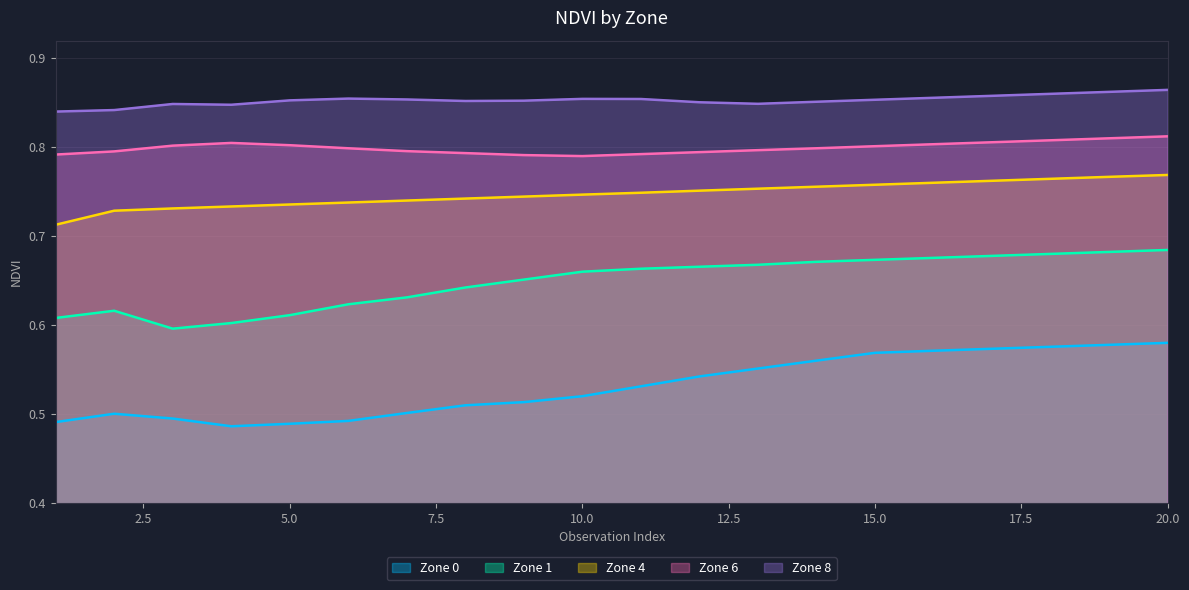

True or false: Zone 4 and Zone 6 cross at least once.

False